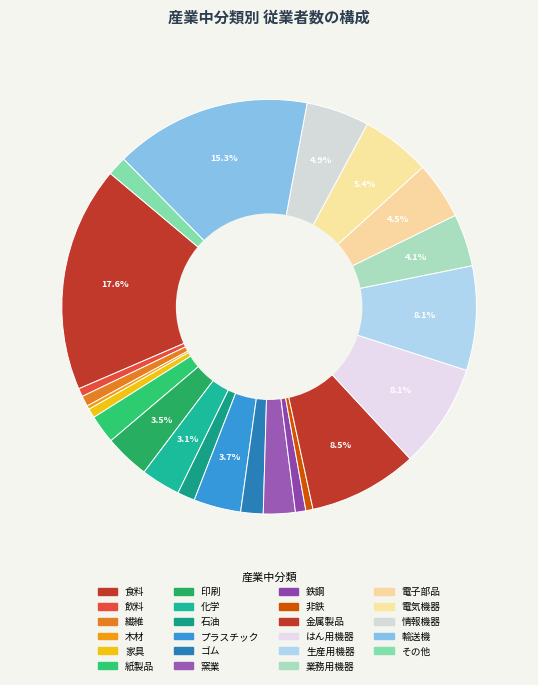

Is there any slice that represents more than half of the pie?

No